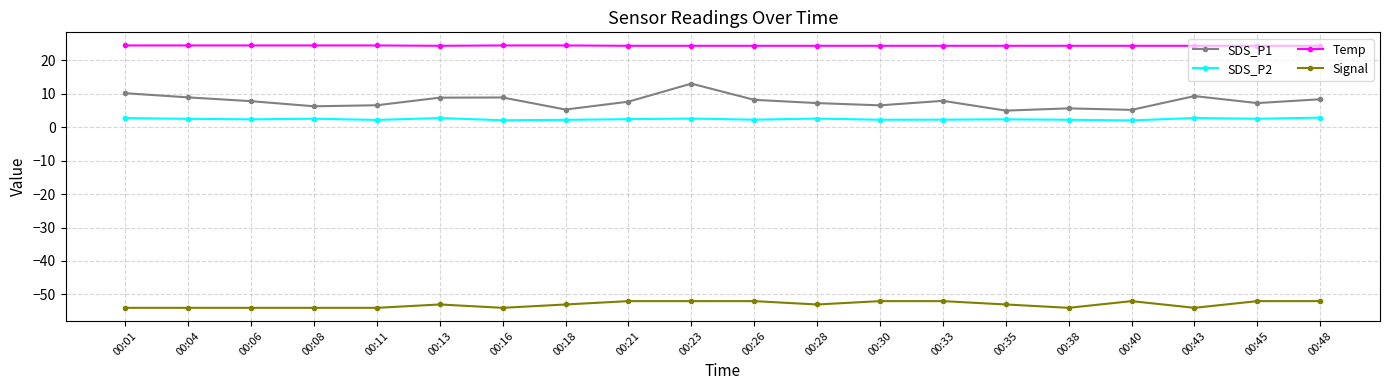

What is the difference between the second highest and minimum values in the Signal series?

2.0